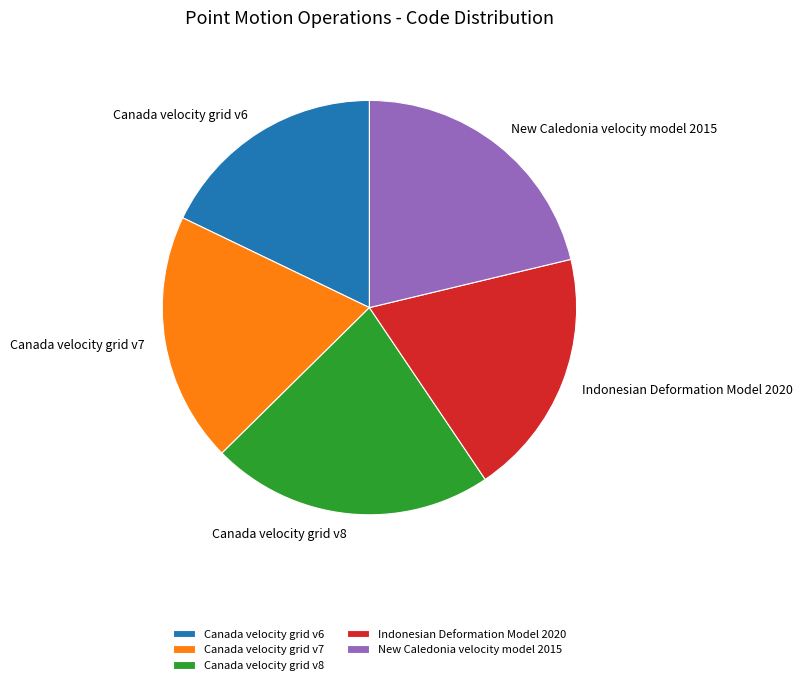

How many slices are in this pie chart?

5